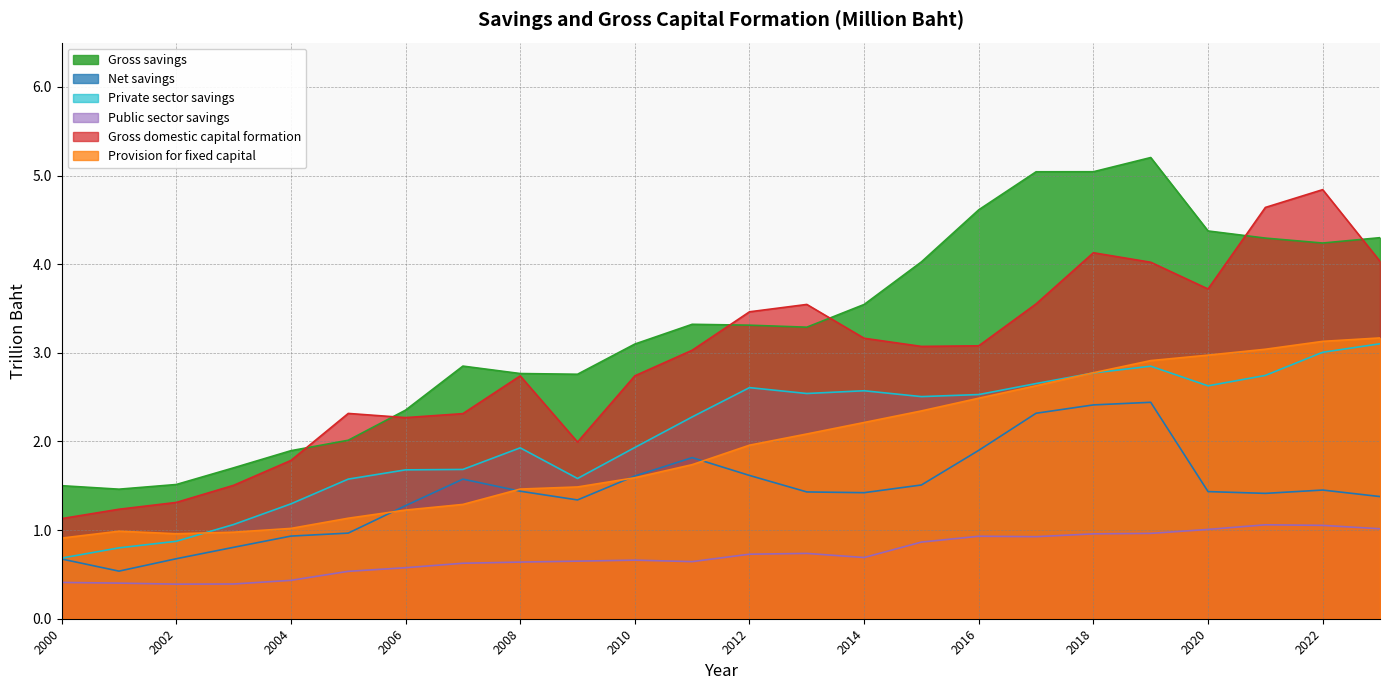

What is the maximum value shown in the chart?

5.2